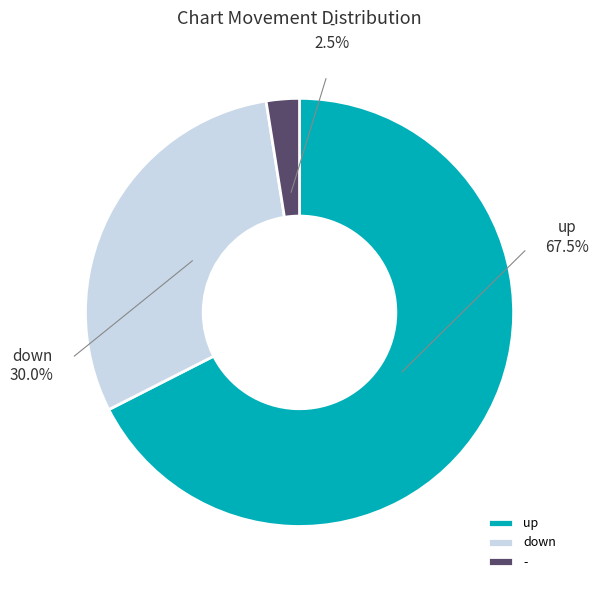

Which slice is the smallest?

-